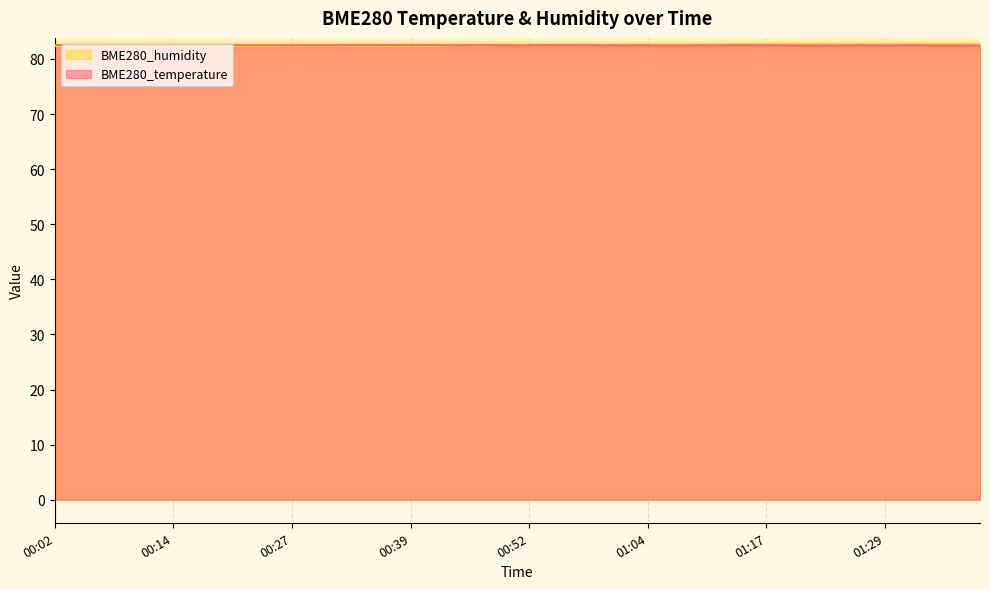

Which series has the largest total across all categories?

BME280_humidity